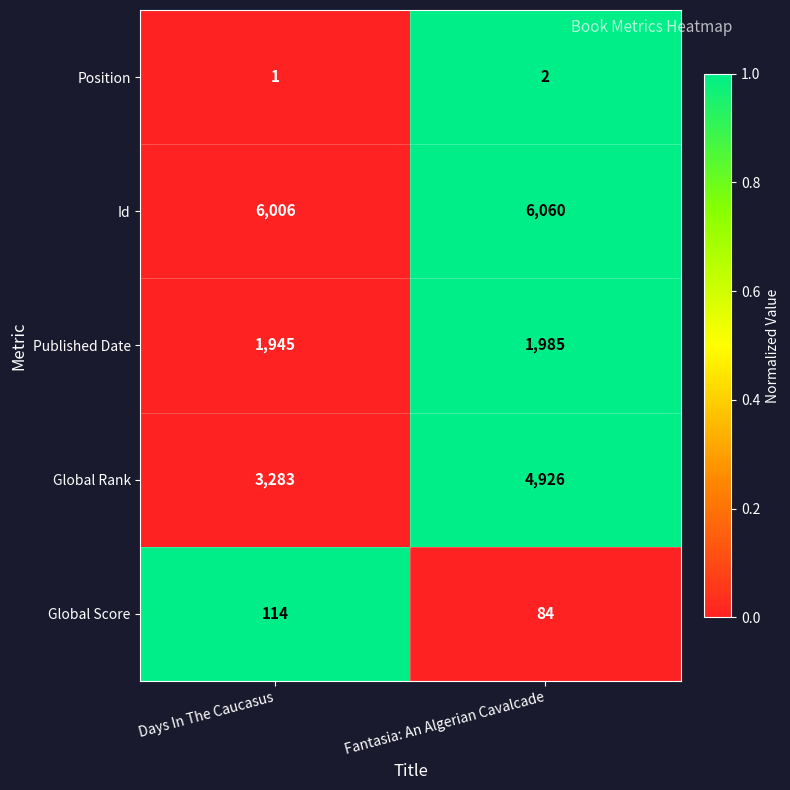

Between Days In The Caucasus and Fantasia: An Algerian Cavalcade, which series saw the biggest shift?

Global Rank